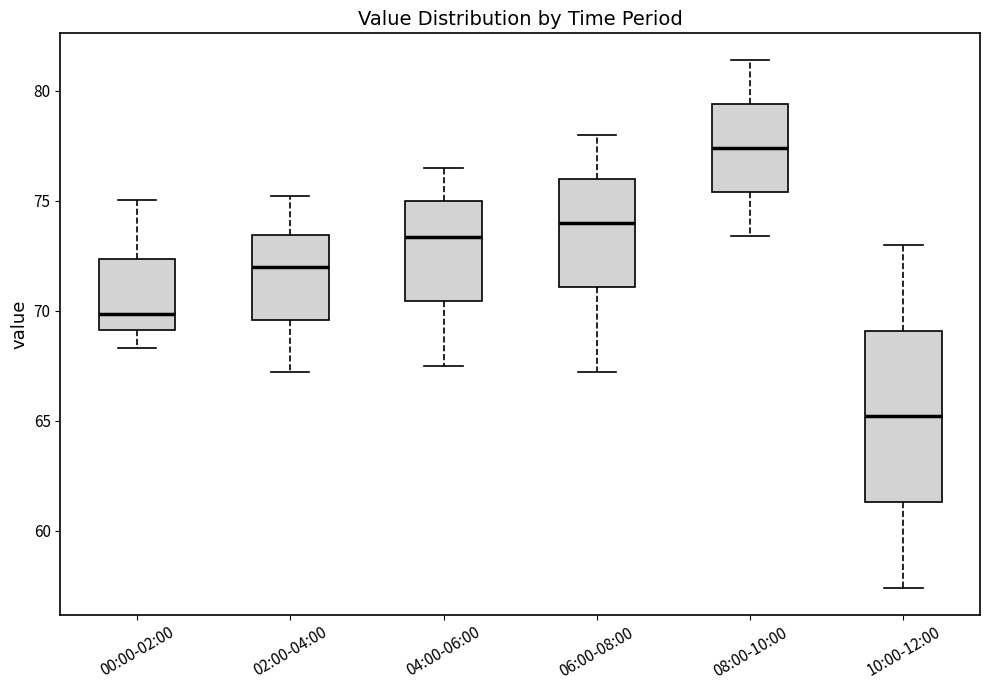

Which box is the tallest, from its lower edge to its upper edge?

10:00-12:00